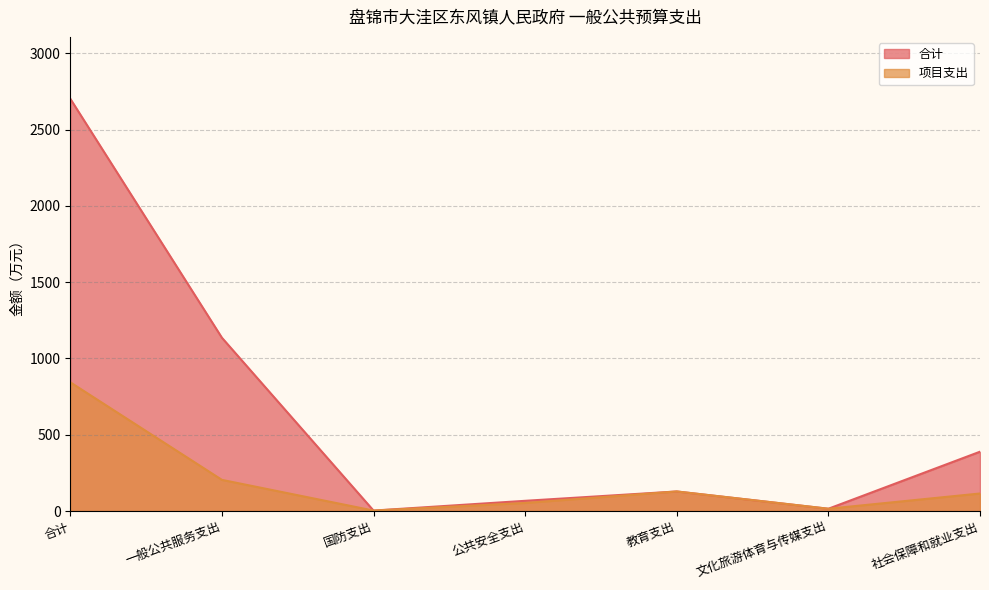

How many data points does each series have?

7